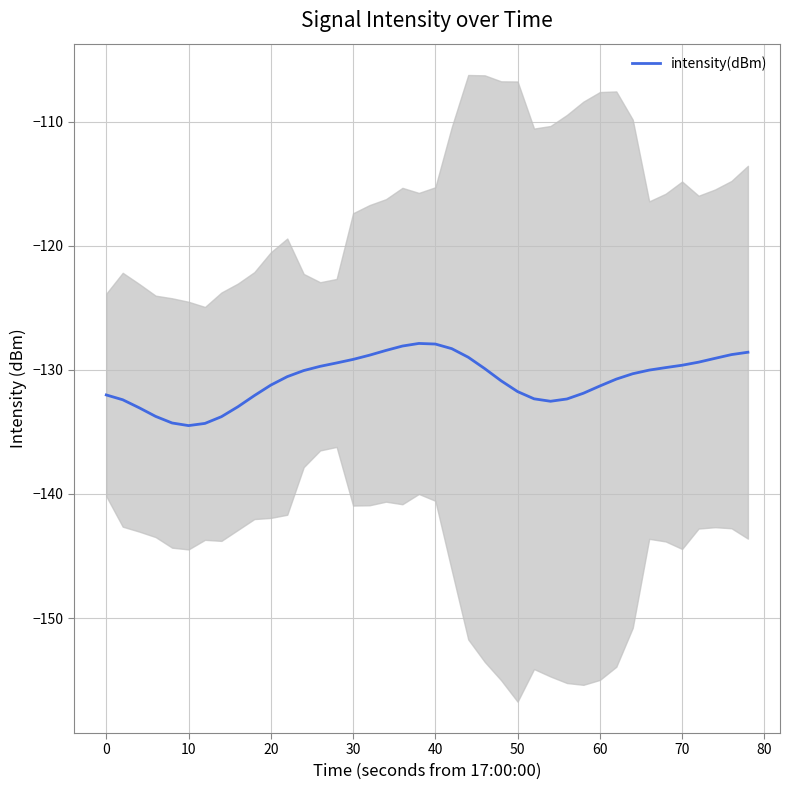

What is the greatest value displayed?

-127.9